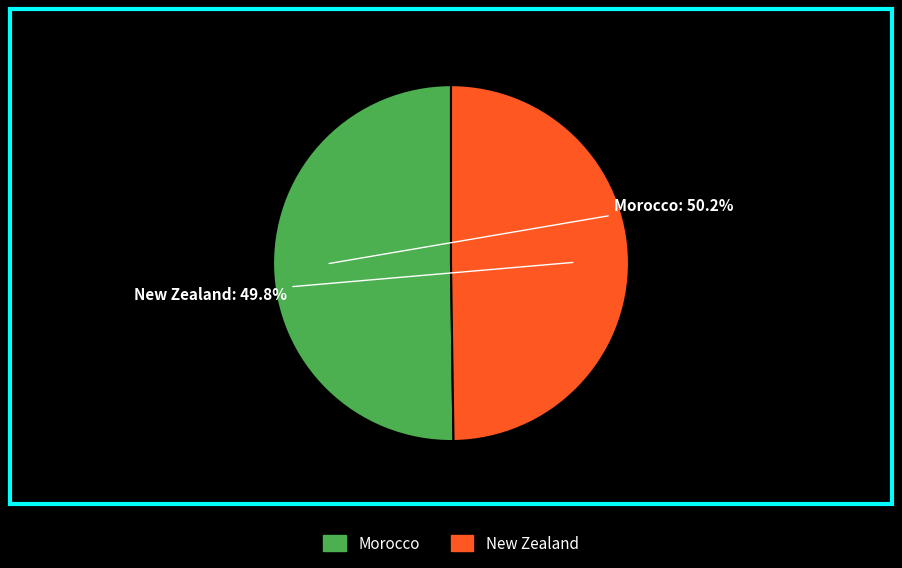

To the nearest percent, what portion does New Zealand represent?

50%